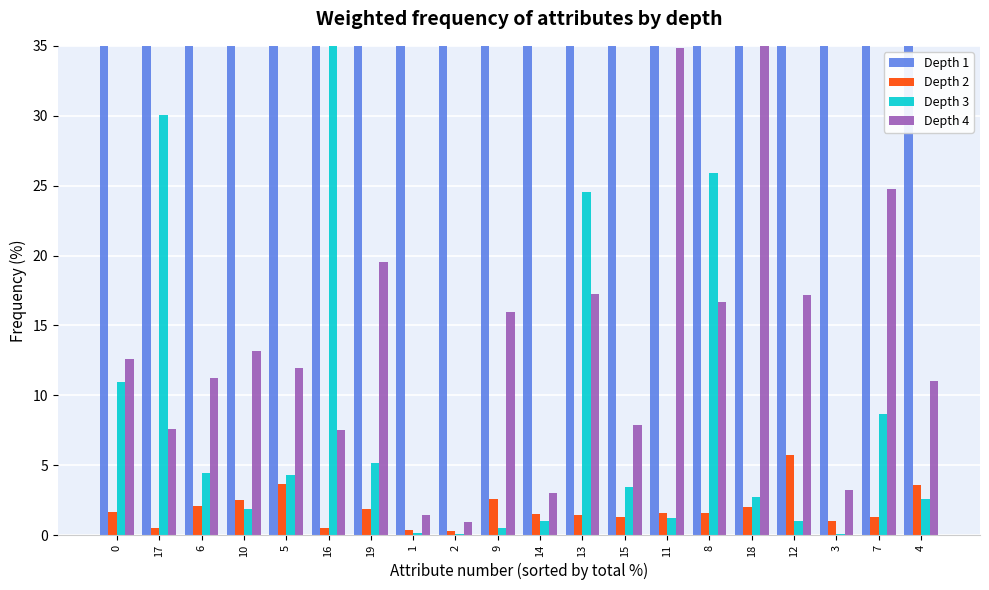

How many bars are there in each group?

4